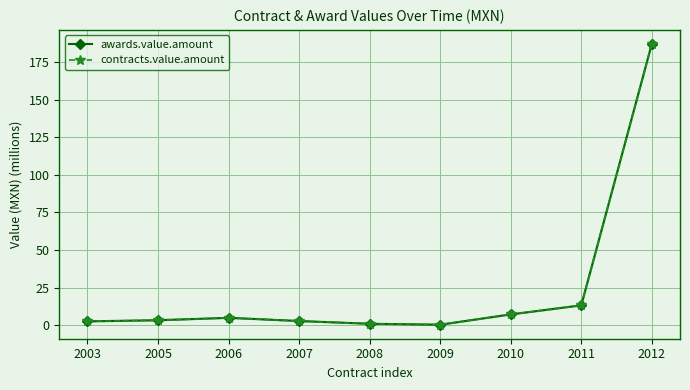

What is the value of the contracts.value.amount point at the 9th from the left?

187.2